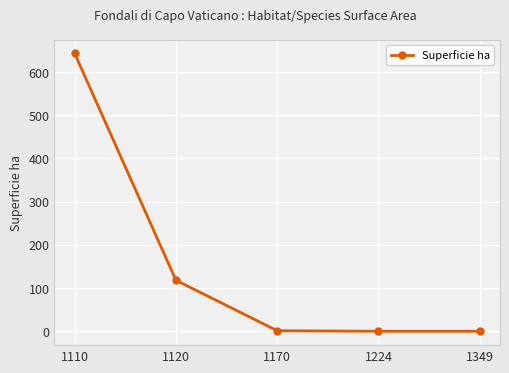

Is it true that the value at 1224 is 436.7?

False